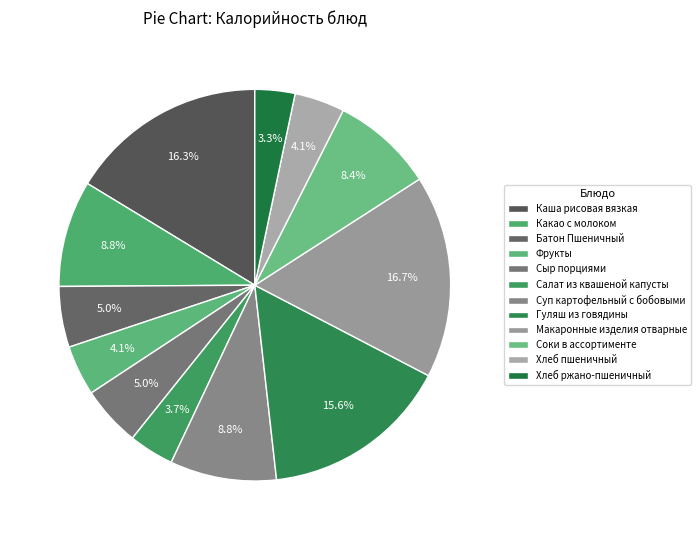

To the nearest percent, what is the difference between the largest and smallest slice percentages?

13%